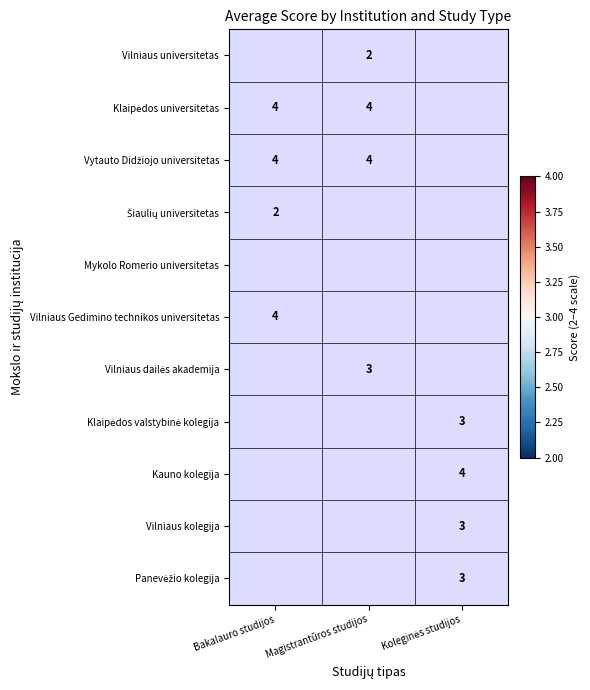

What is the maximum value shown in the chart?

4.0